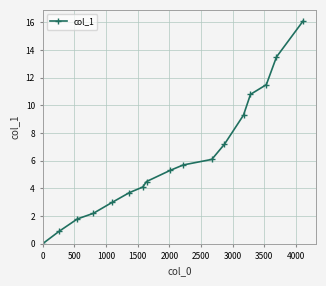

What is the greatest value displayed?

16.1